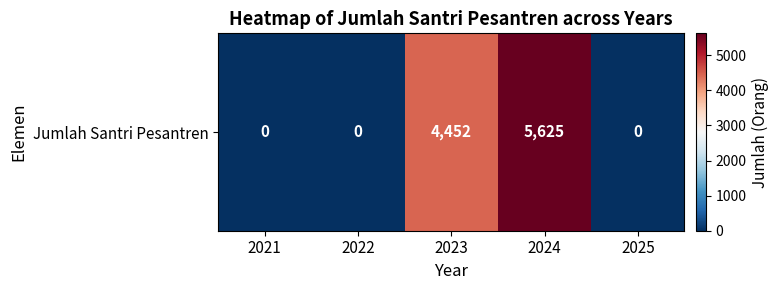

What is the approximate value at 2024, to the nearest 100?

5600